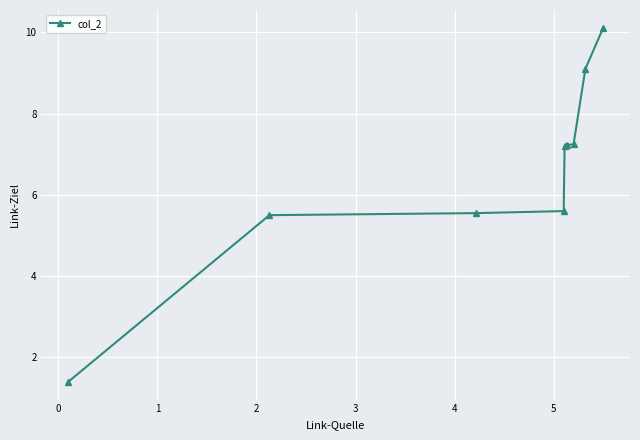

What is the sum of all values?

58.9